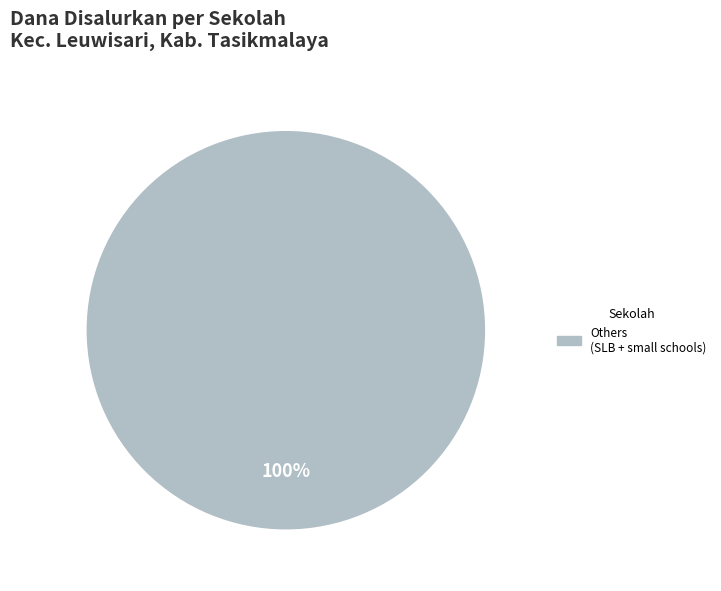

Is there a majority slice in this chart?

Yes